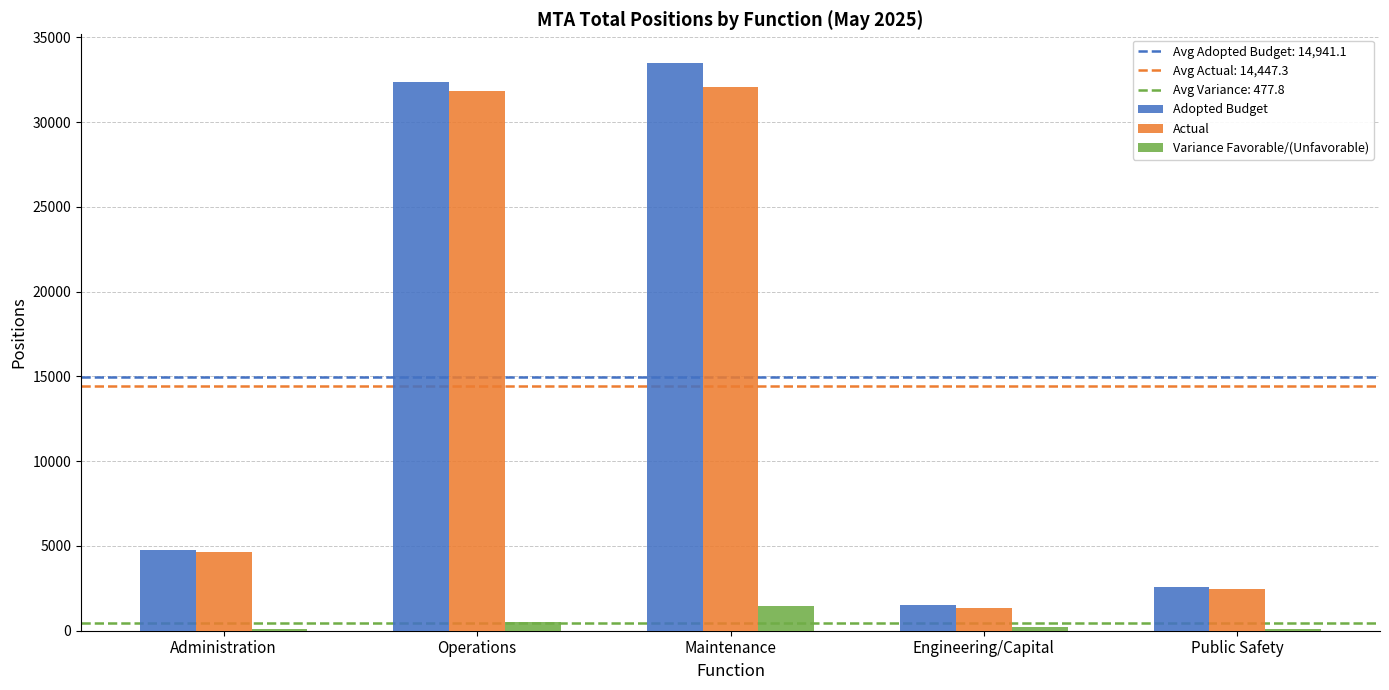

What is the maximum value for Variance Favorable/(Unfavorable)?

1463.1